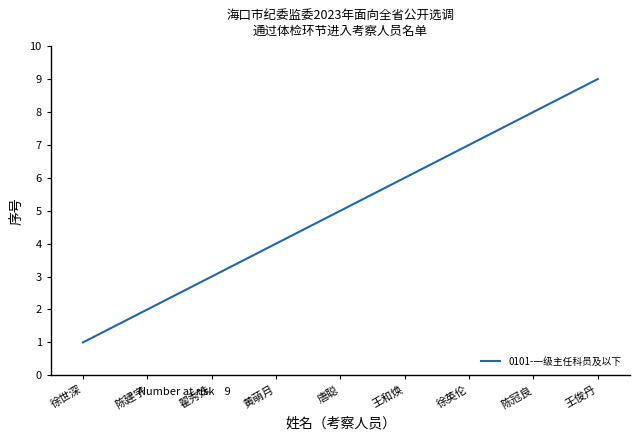

How many values are between 3 and 7?

5